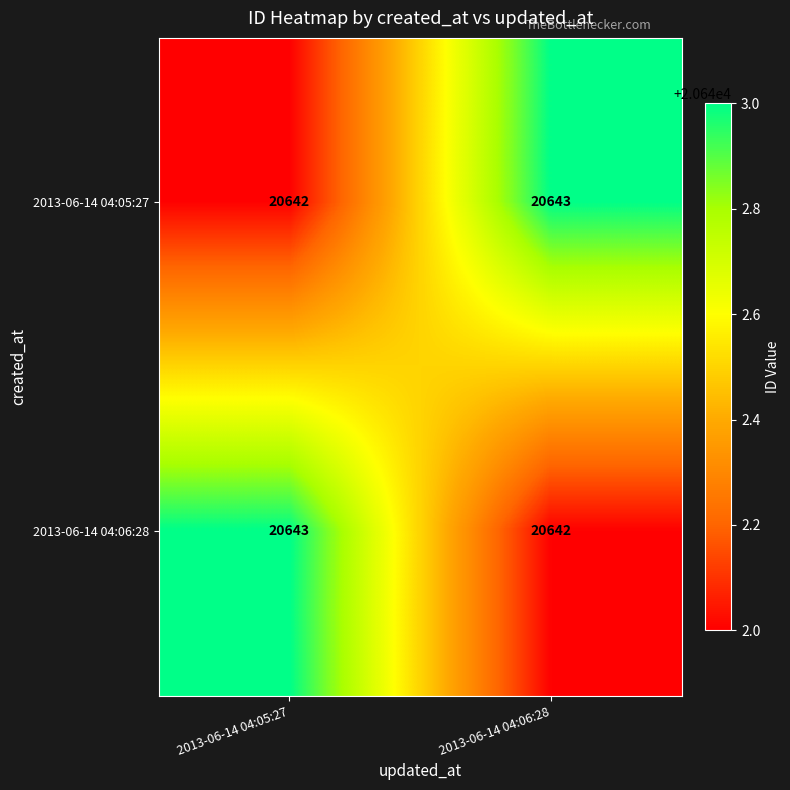

What is the sum of the 2013-06-14 04:05:27 values at 2013-06-14 04:05:27 and 2013-06-14 04:06:28?

41285